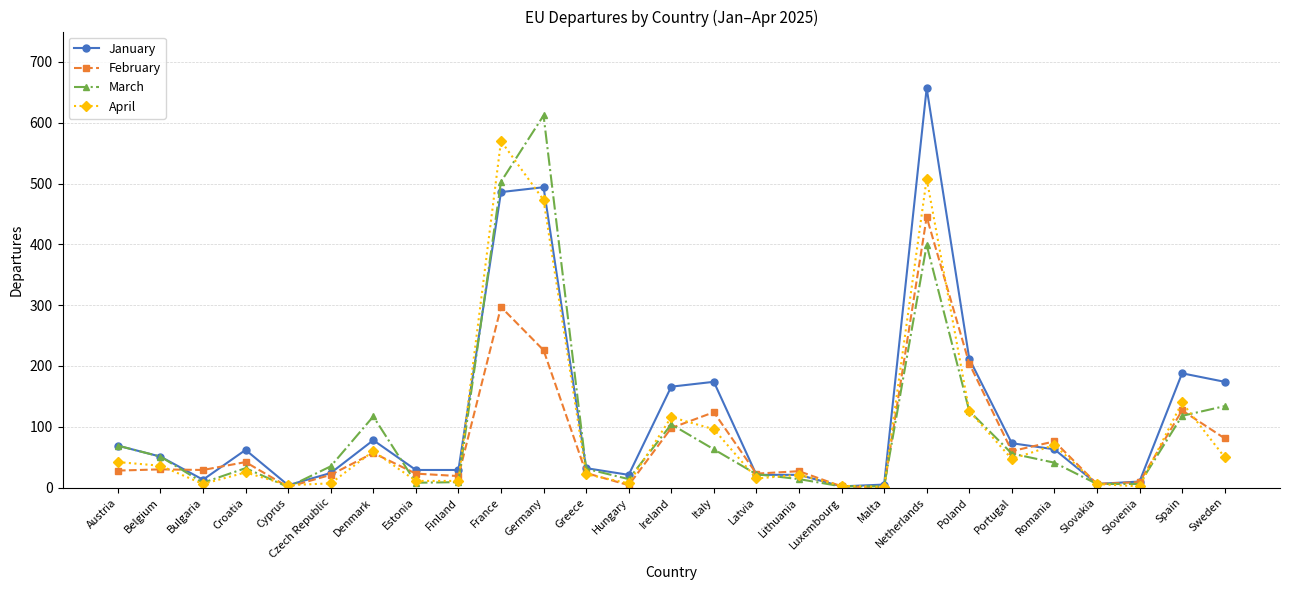

At how many categories does at least one series exceed 293?

3